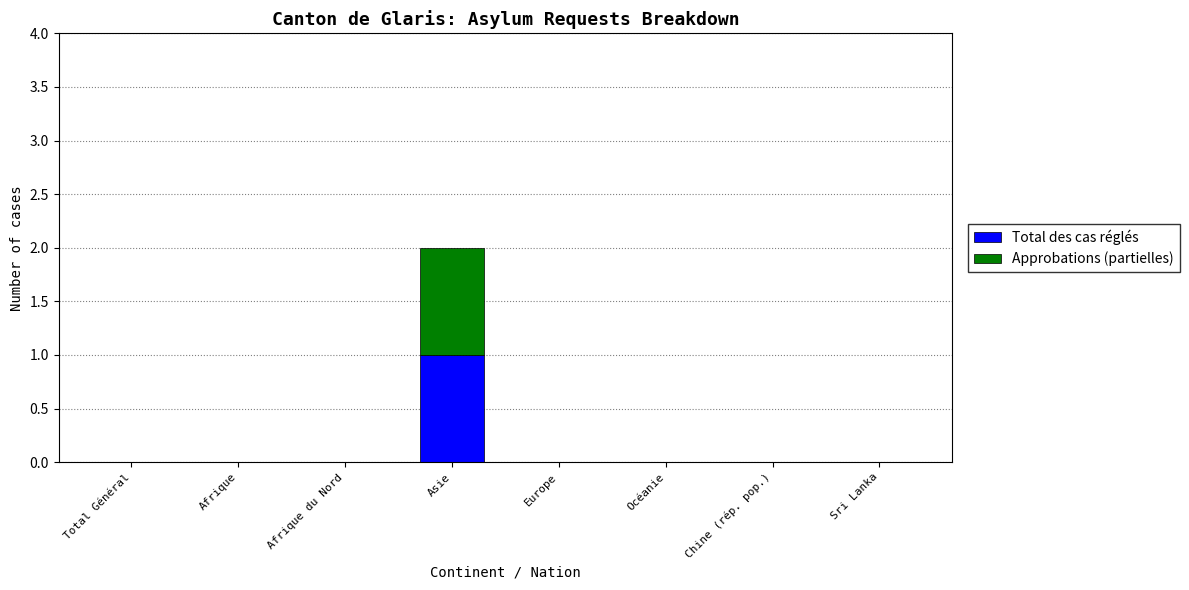

Is it true that Total des cas réglés equals 0 at Afrique?

True